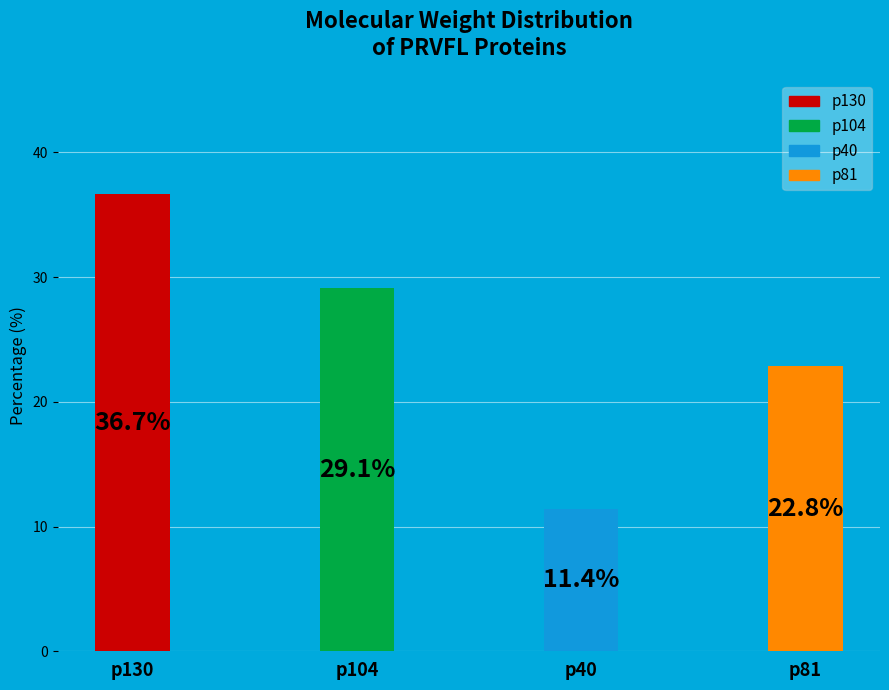

To the nearest percent, what portion does p40 represent?

11%